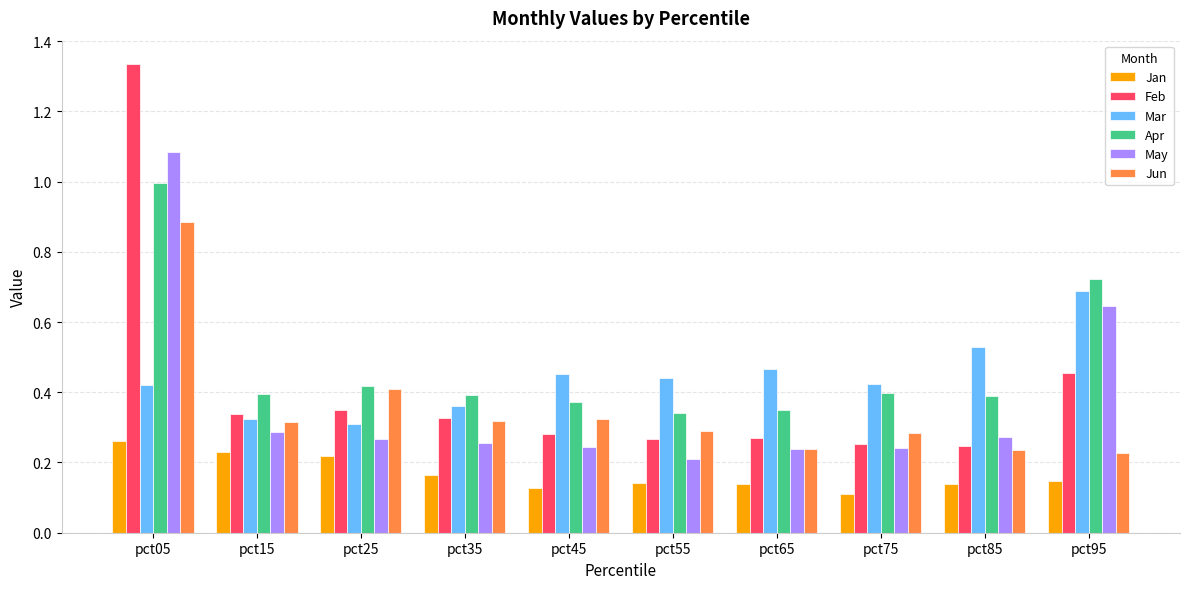

The value of Mar at pct15 is 0.1. True or false?

False